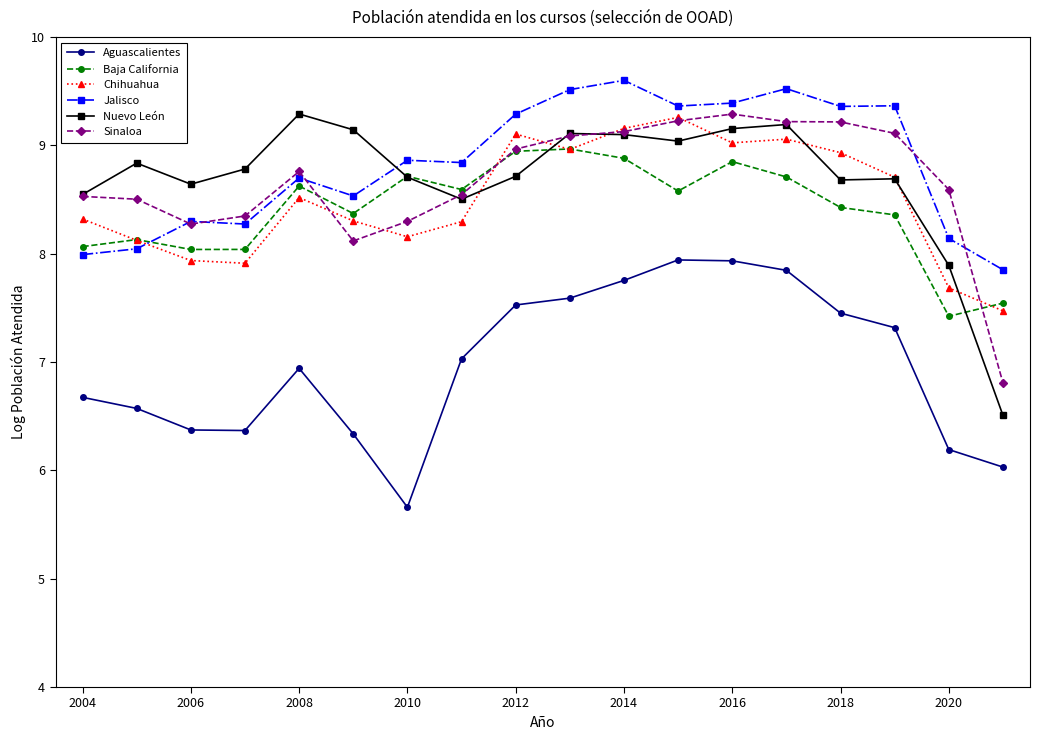

At how many categories does at least one series exceed 5?

18